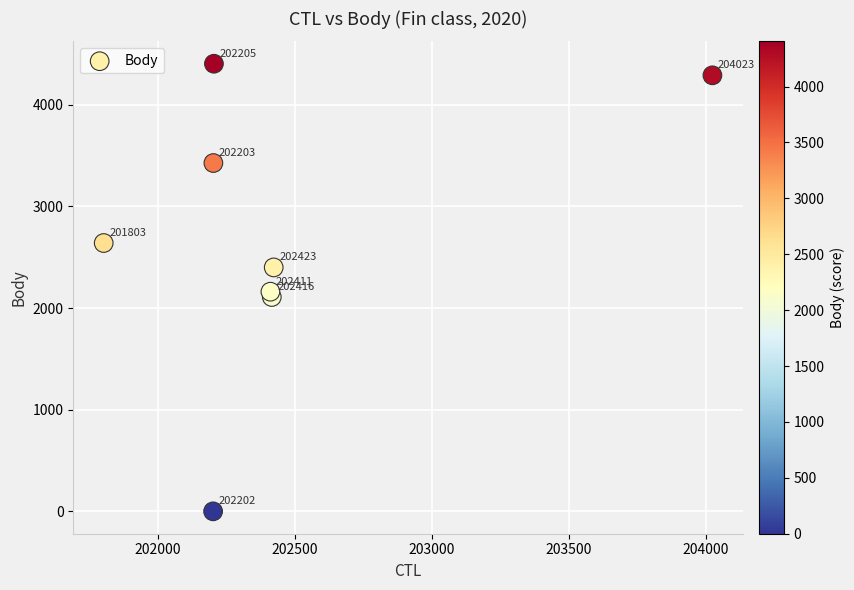

What Y value in the scatter plot is closest to 2202?

2161